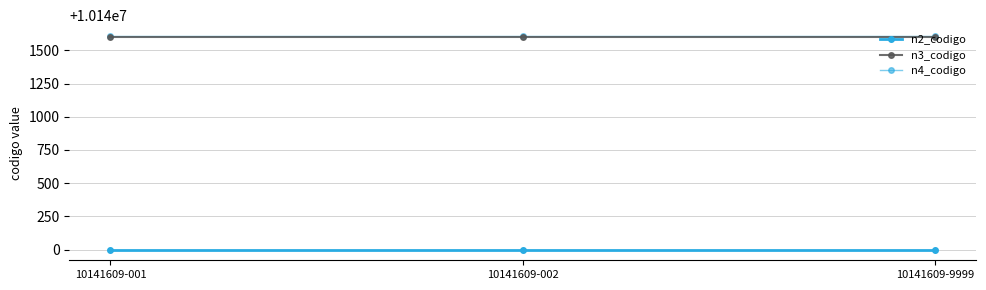

What is the difference between the highest and lowest values at 10141609-002?

1609